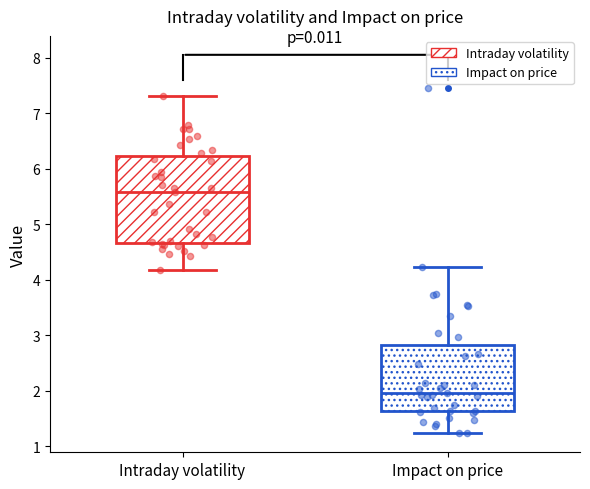

Where does the lower whisker of the box for Intraday volatility end on the y-axis? The values are not printed on the chart, so give them approximately, as read against the axis.

4.2